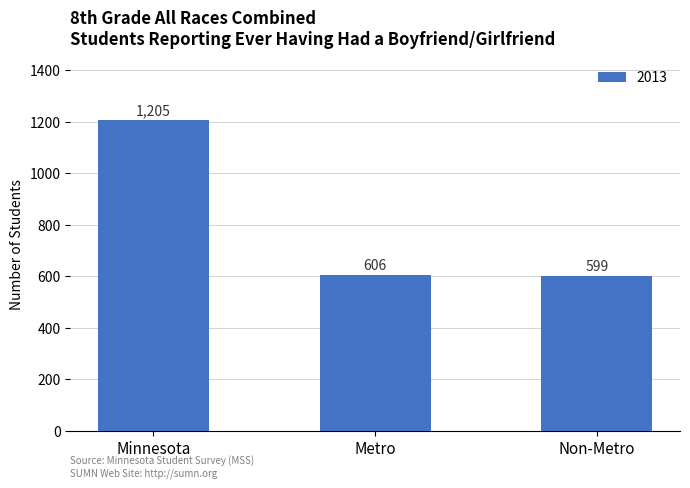

Rank the categories by value from lowest to highest.

Non-Metro, Metro, Minnesota